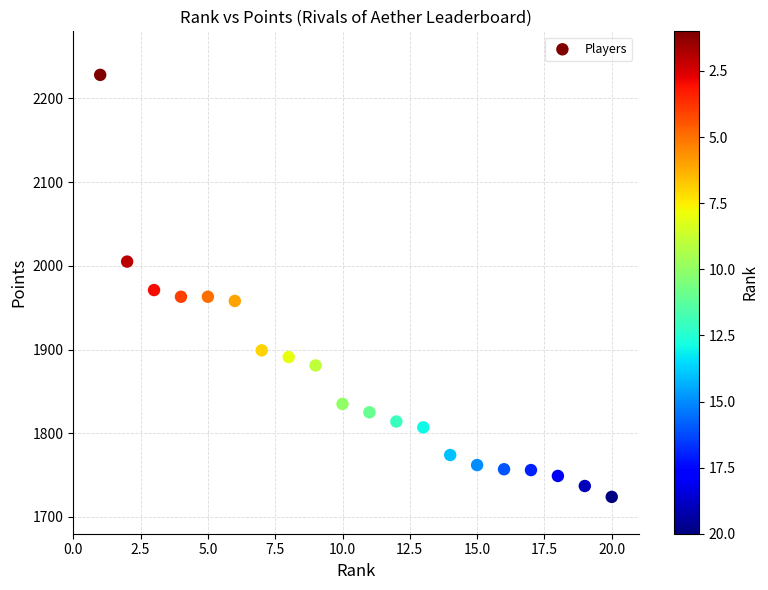

What is the range of Y values (max minus min)?

504